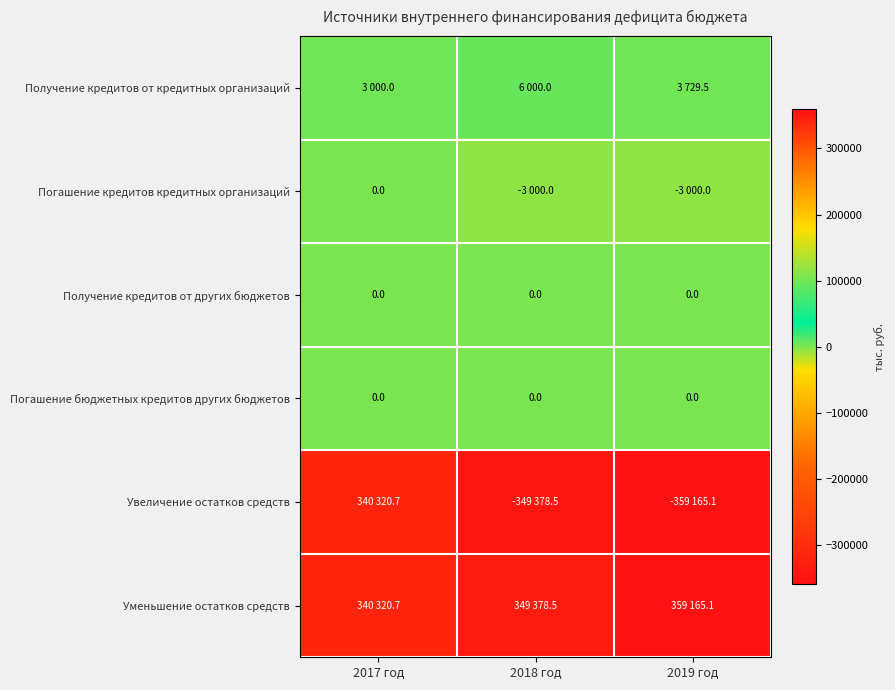

Is it true that Погашение бюджетных кредитов других бюджетов equals 0.0 at 2017 год?

True